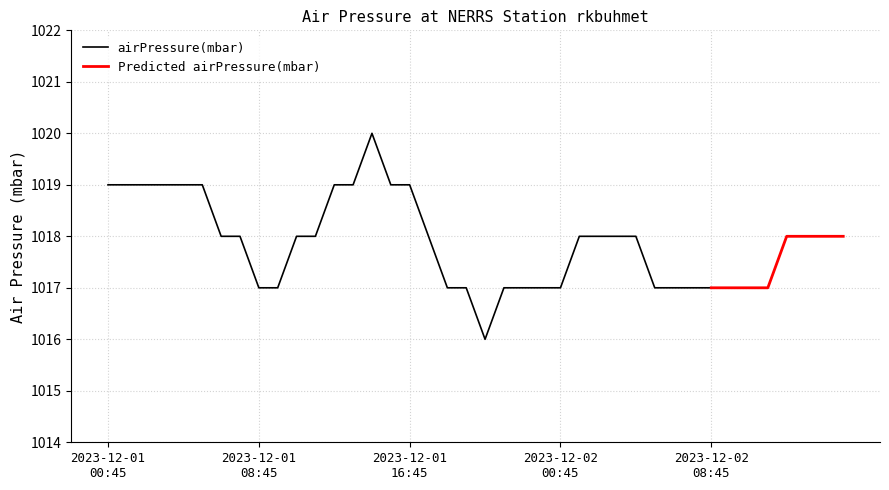

What is the smallest value displayed?

1016